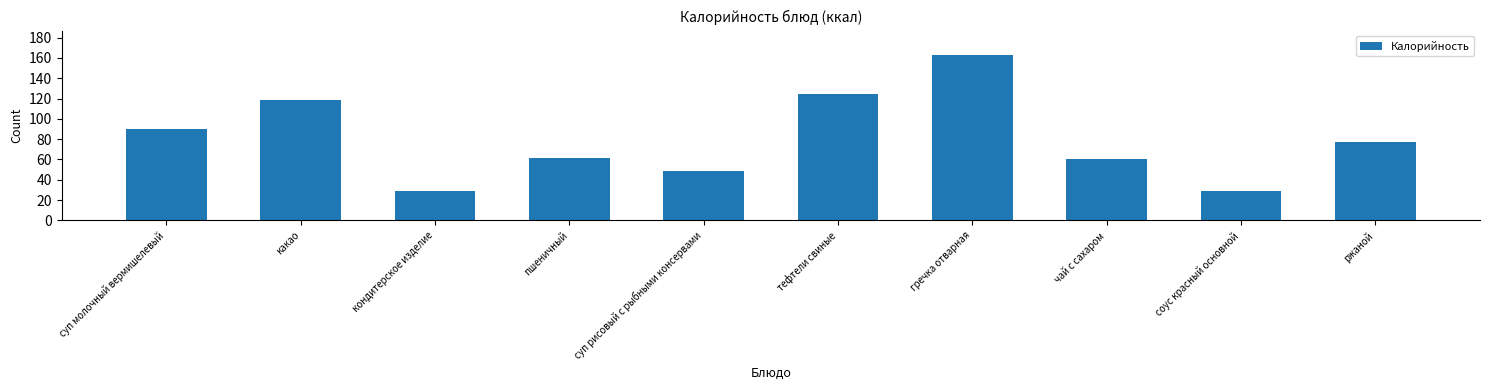

Which label corresponds to the largest value in the chart?

гречка отварная